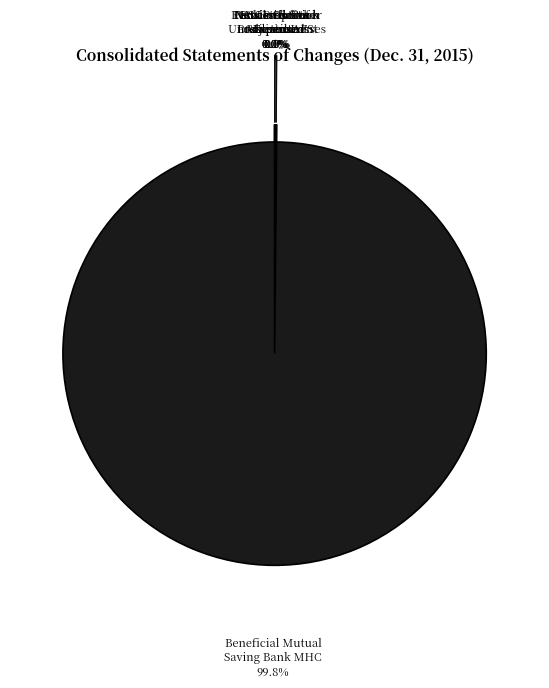

Does any single category account for the majority?

Yes